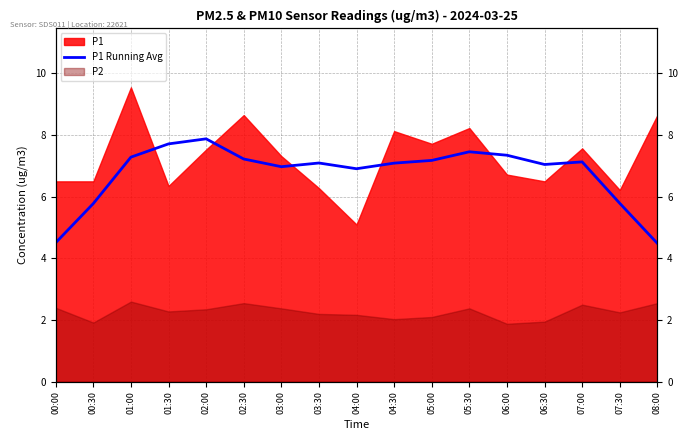

The chart shows a value of 5.8 at 07:30. True or false?

True